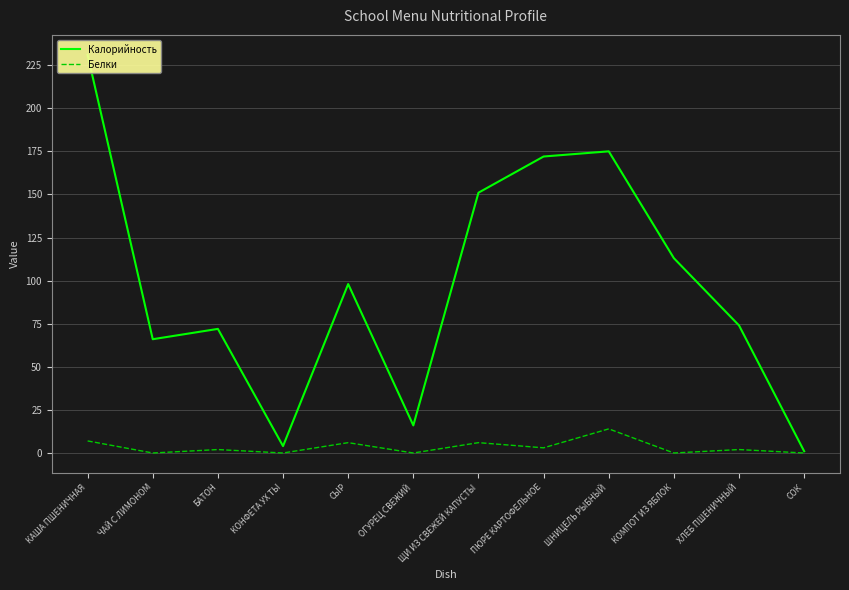

Does the chart have visible grid lines?

Yes